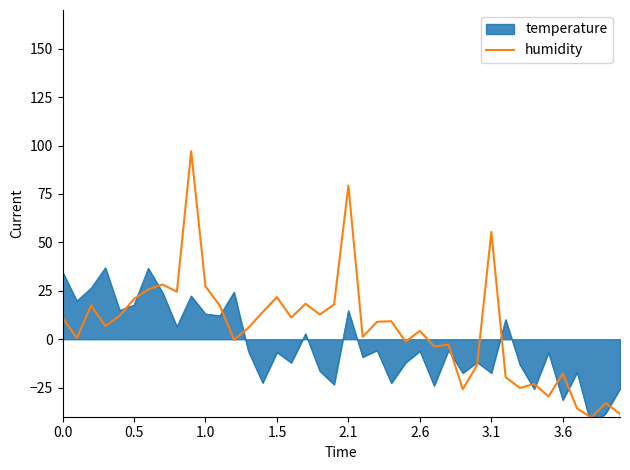

How many values are below 9?

20